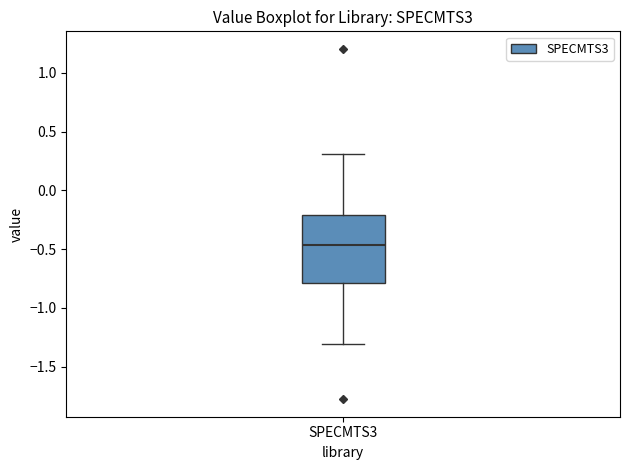

Read this box plot against the y-axis: the position of the median line, the range covered by the box, and the ends of both whiskers. The values are not printed on the chart, so give them approximately, as read against the axis.

median -0.45, box -0.80 to -0.20, whiskers -1.30 to 0.30